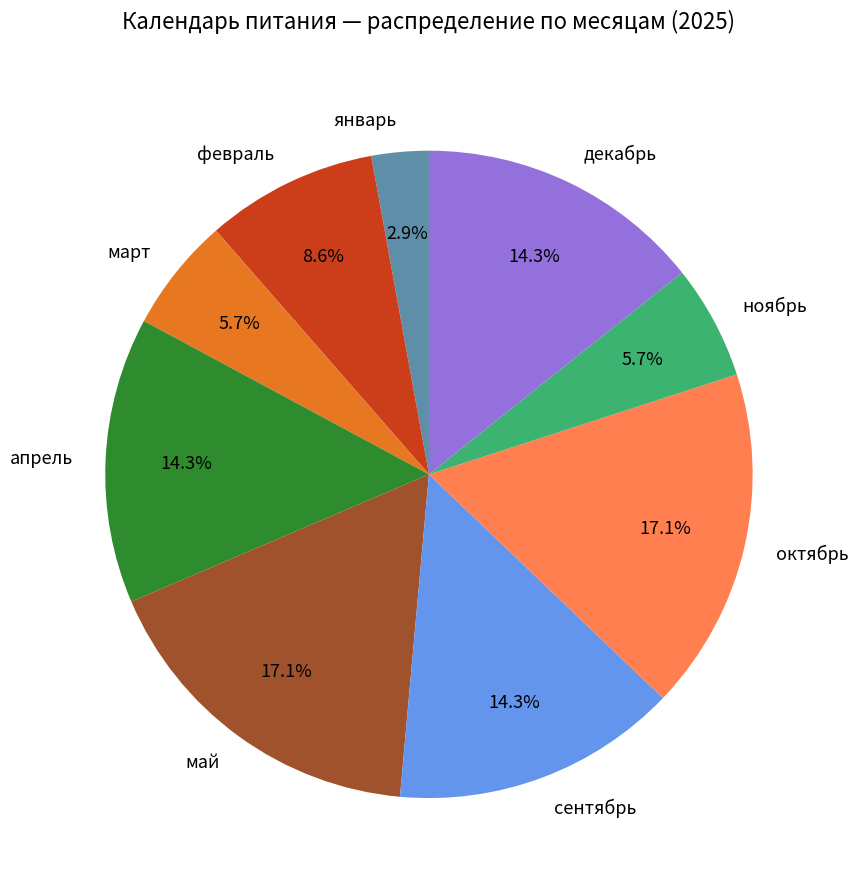

What is the total percentage of май and февраль?

25.7%